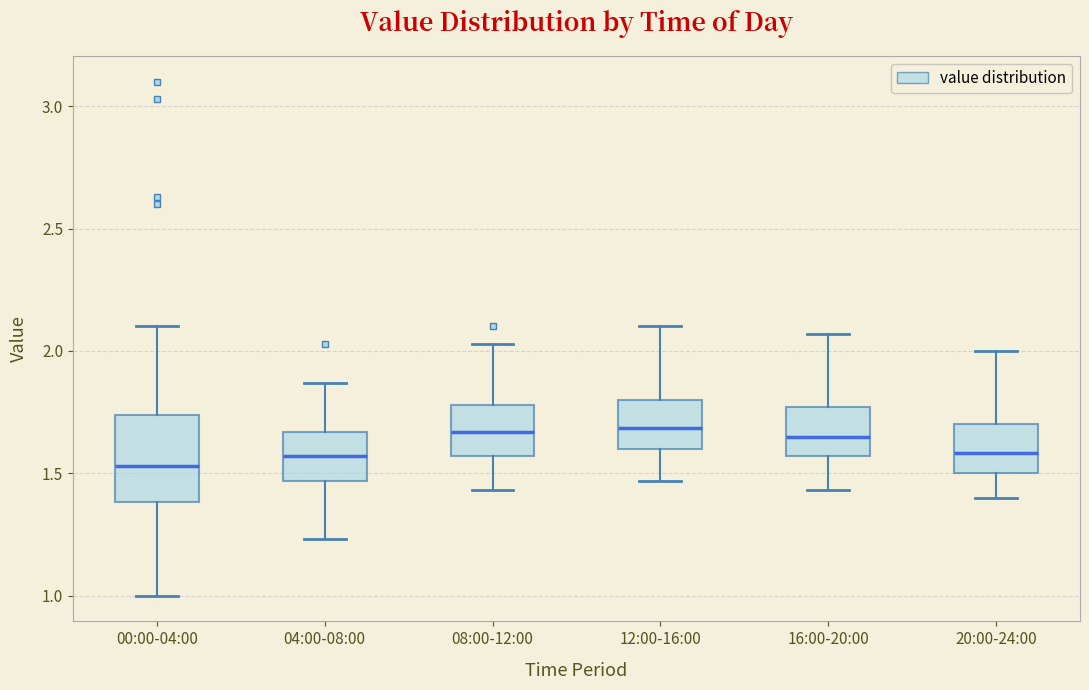

Where does the lower whisker of the box for 00:00-04:00 end on the y-axis? The values are not printed on the chart, so give them approximately, as read against the axis.

1.00